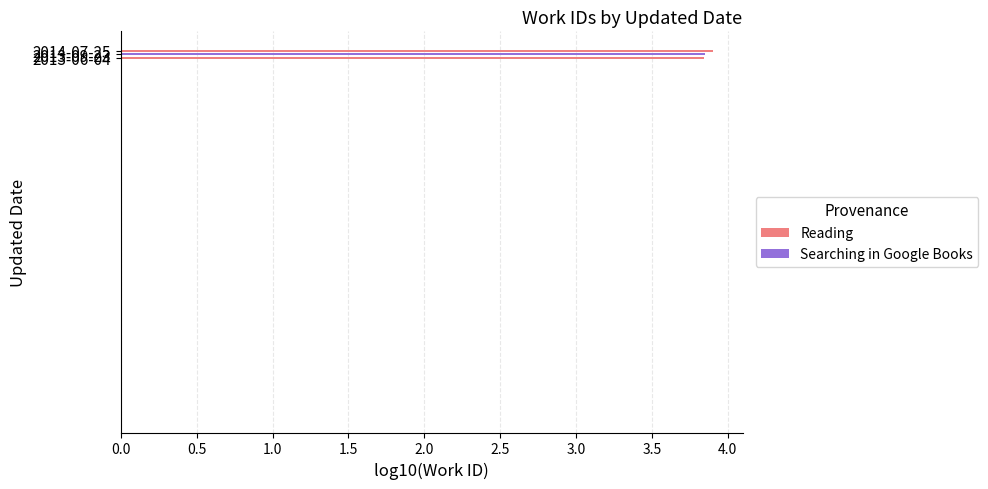

Count the values in the range 3 to 4.

3